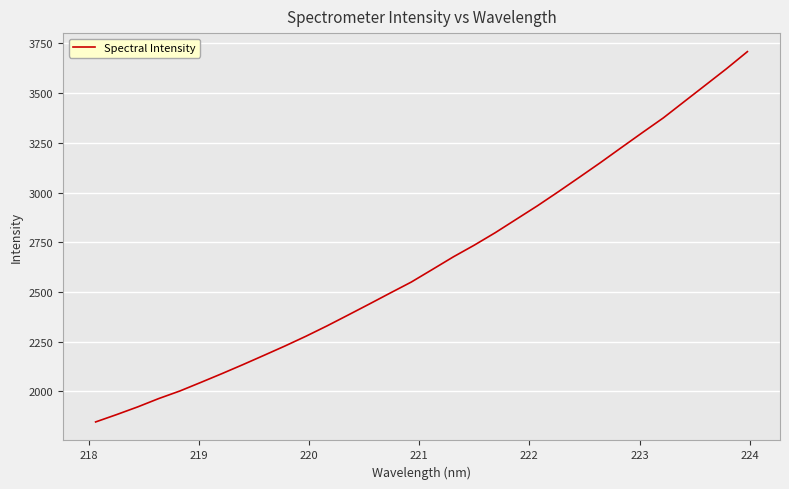

What is the difference between the maximum and minimum values?

1862.4